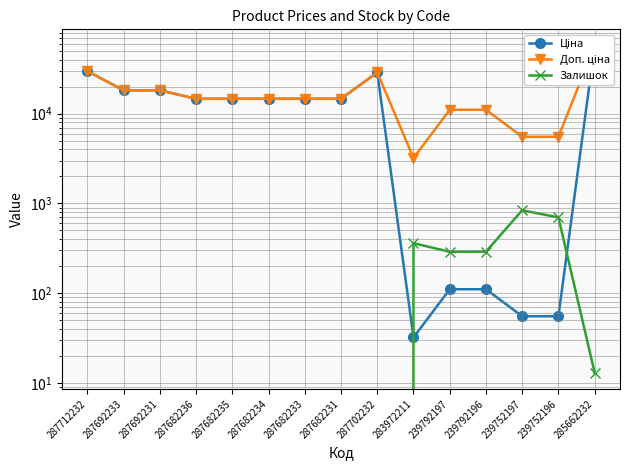

Which category has the highest value in the Доп. ціна series?

285662232